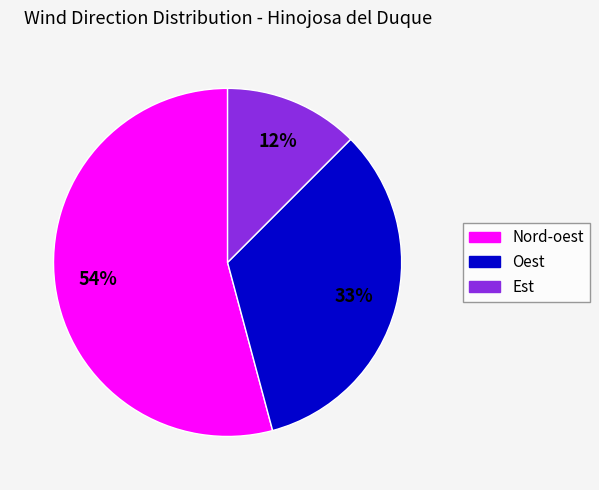

Is the sum of Oest and Nord-oest greater than half?

Yes